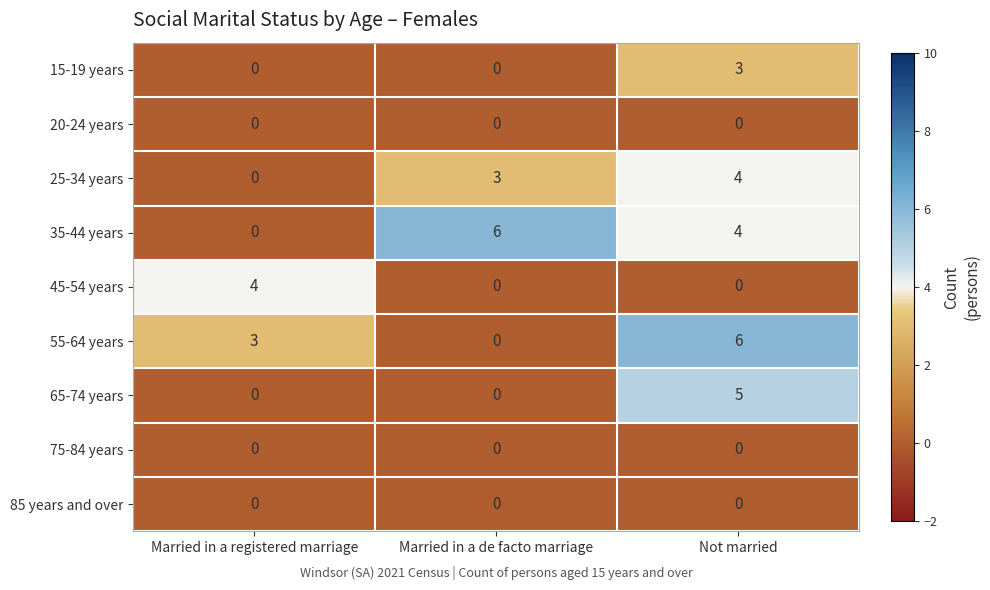

Reading right to left, transcribe all the data shown in this chart.

15-19 years: 3	0	0
20-24 years: 0	0	0
25-34 years: 4	3	0
35-44 years: 4	6	0
45-54 years: 0	0	4
55-64 years: 6	0	3
65-74 years: 5	0	0
75-84 years: 0	0	0
85 years and over: 0	0	0